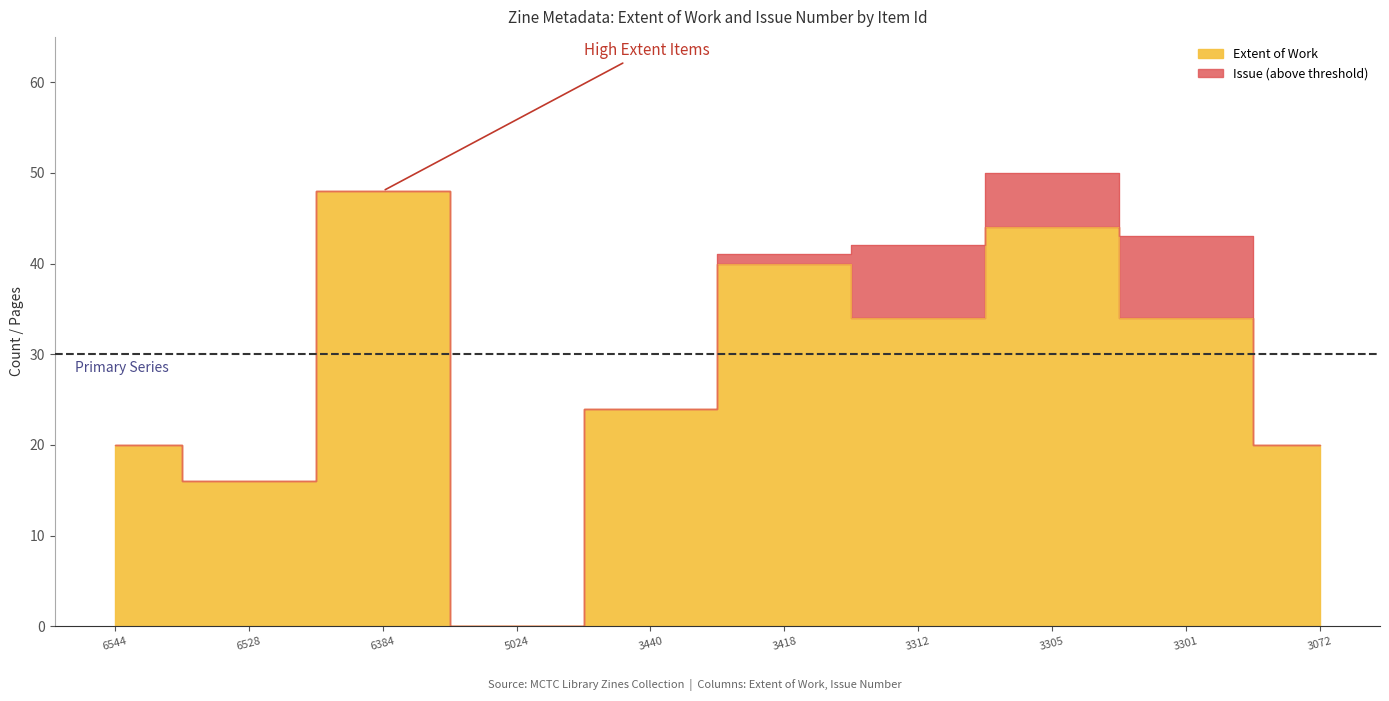

True or false: the data shows 24 at 3440.

True